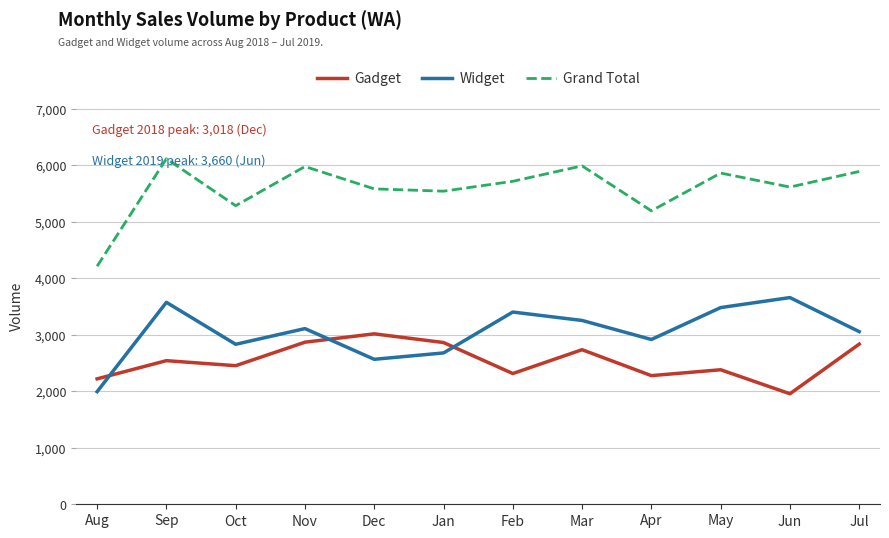

True or false: Grand Total and Widget cross at least once.

False